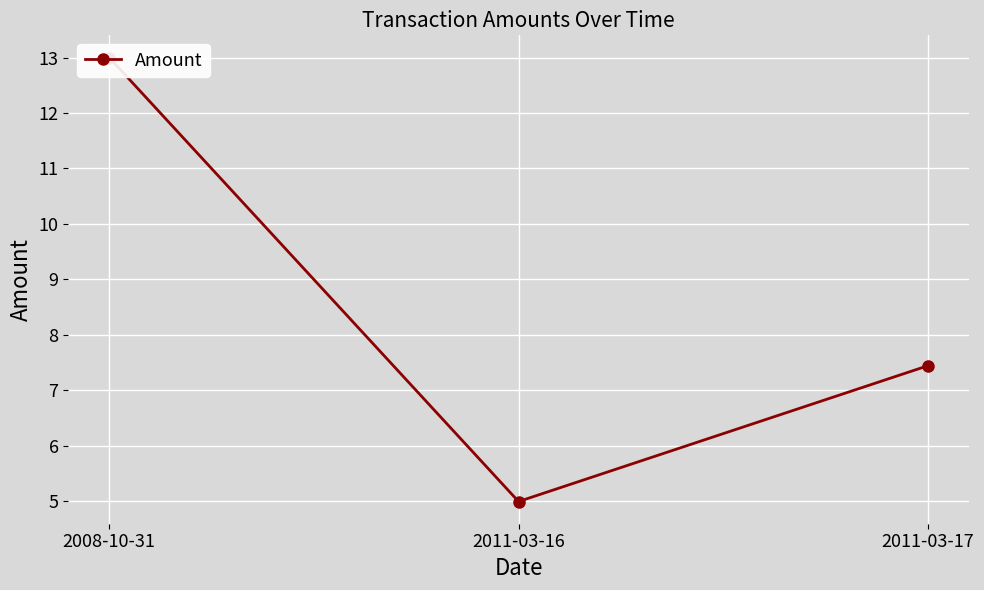

What is the change in value from 2008-10-31 to 2011-03-17?

-5.6